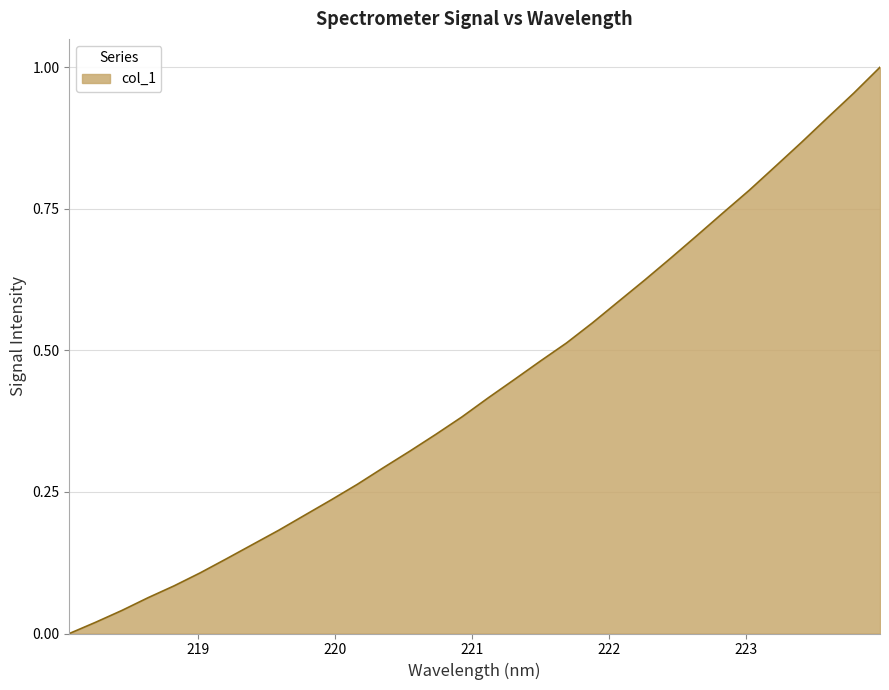

Which category has the lowest value across all series?

218.0596